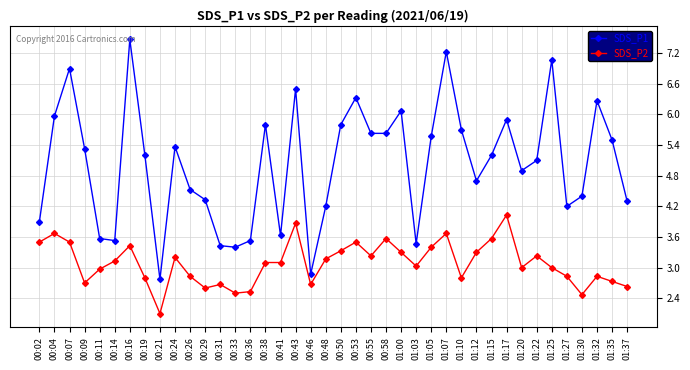

How many values in the SDS_P1 series exceed 5?

22